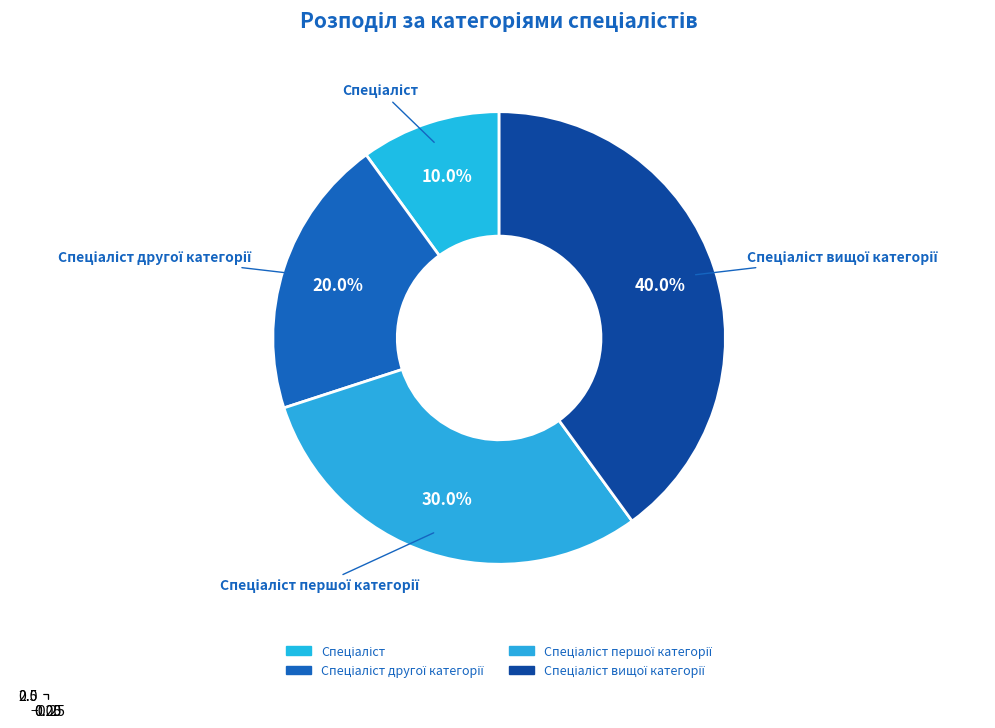

To the nearest percent, what is the combined percentage of Спеціаліст другої категорії and Спеціаліст?

30%